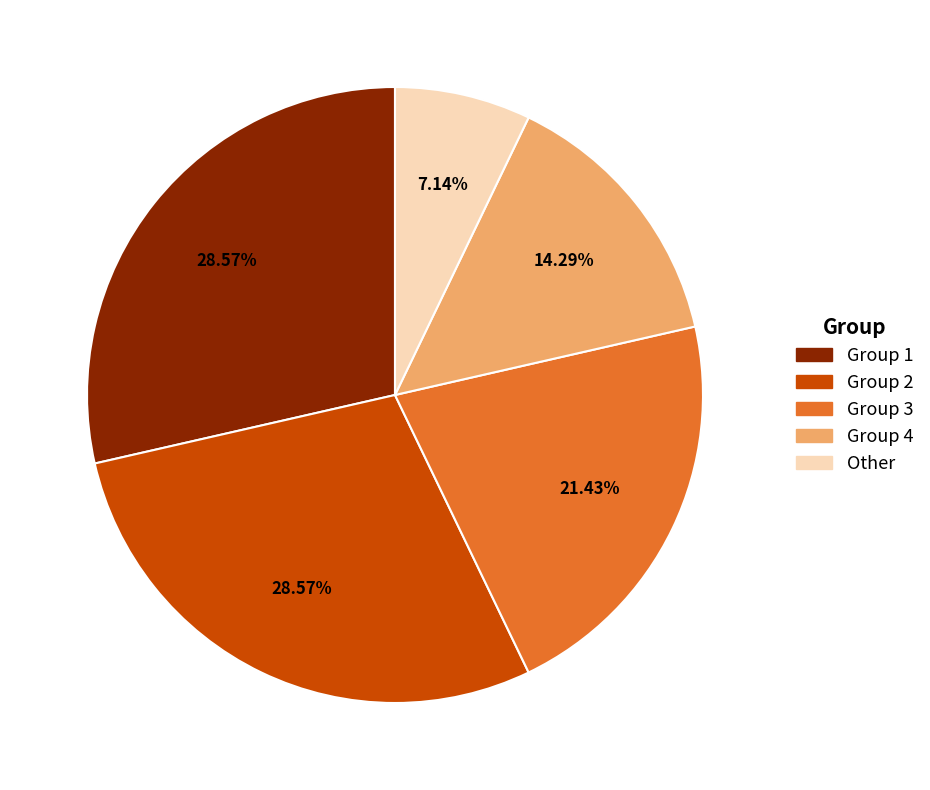

Is it true that Group 3 is 21% of the pie?

True